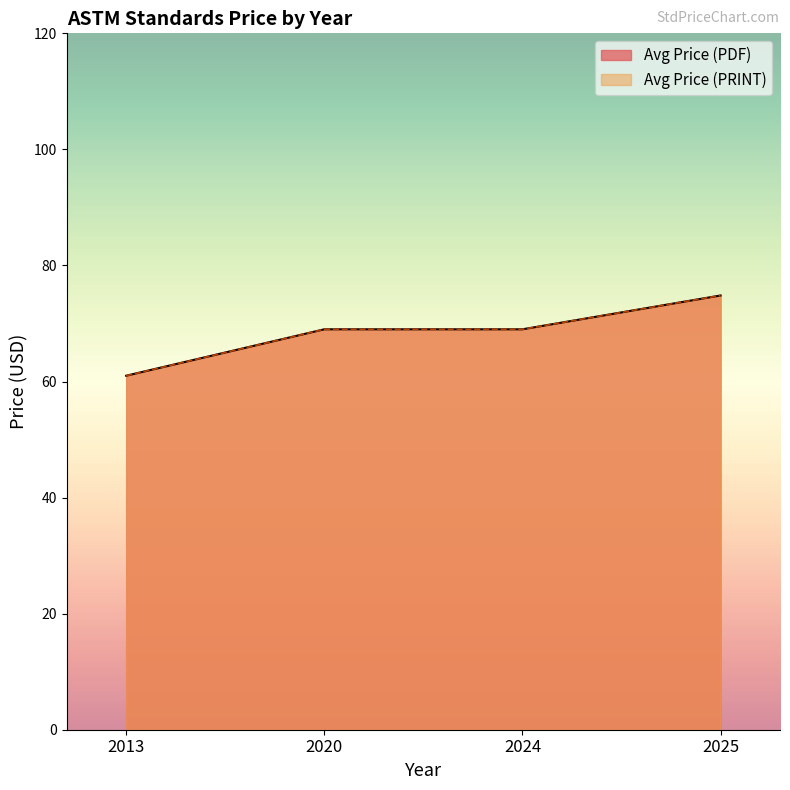

Is it true that Avg Price (PDF) equals 16 at 2025?

False